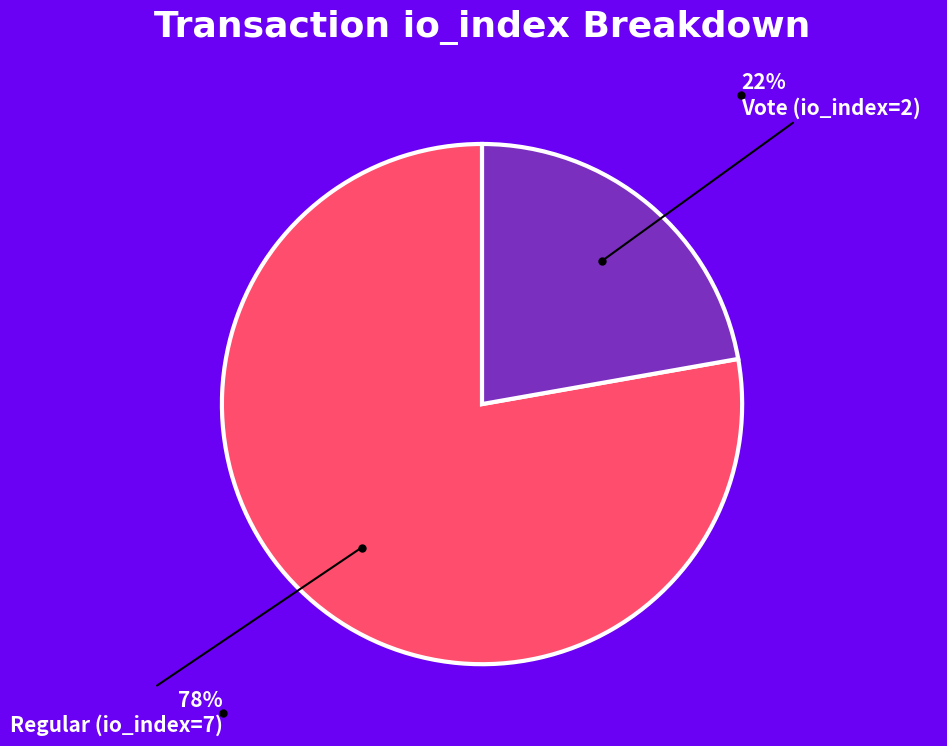

To the nearest percent, what is the difference between the largest and smallest slice percentages?

56%